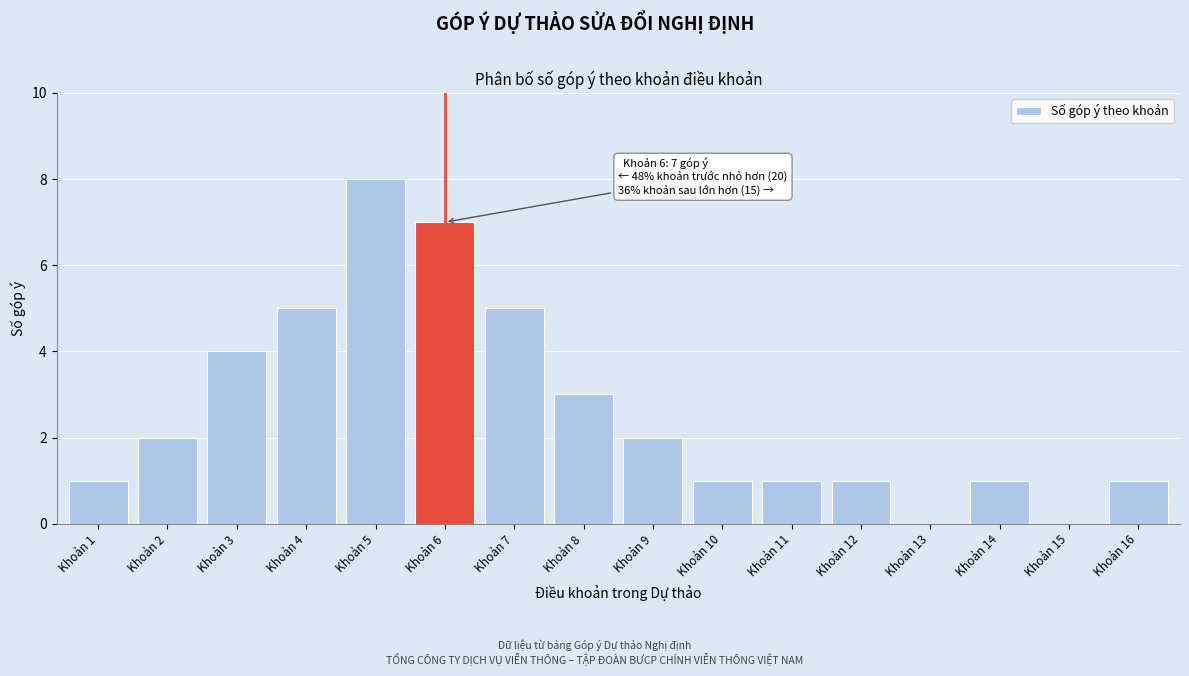

Reading left to right, extract all data points from this chart.

Khoản 1=1	Khoản 2=2	Khoản 3=4	Khoản 4=5	Khoản 5=8	Khoản 6=7	Khoản 7=5	Khoản 8=3	Khoản 9=2	Khoản 10=1	Khoản 11=1	Khoản 12=1	Khoản 13=0	Khoản 14=1	Khoản 15=0	Khoản 16=1